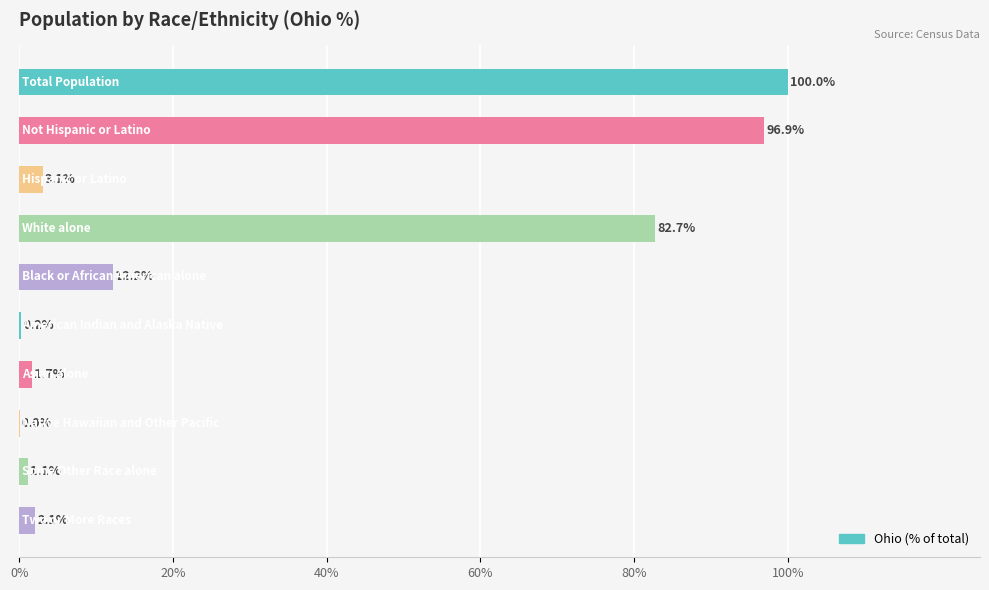

Are the bars grouped side by side (vs. stacked)?

No